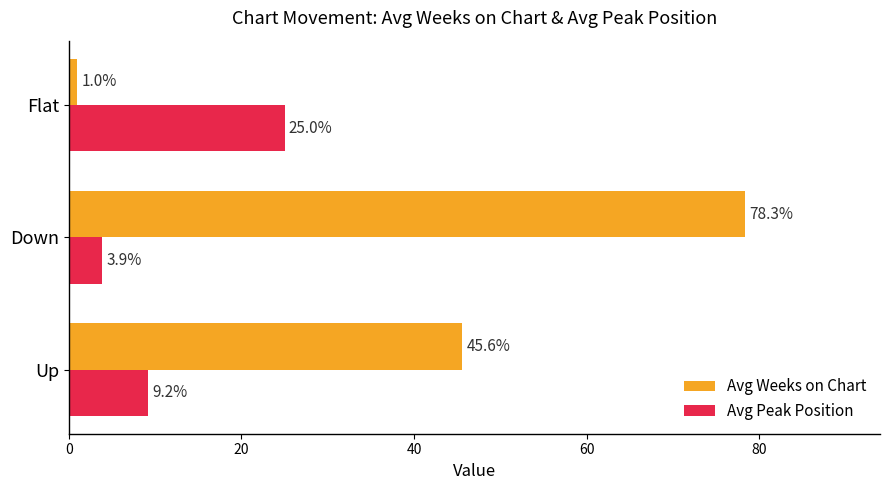

What is the average value of the Avg Peak Position series?

12.7